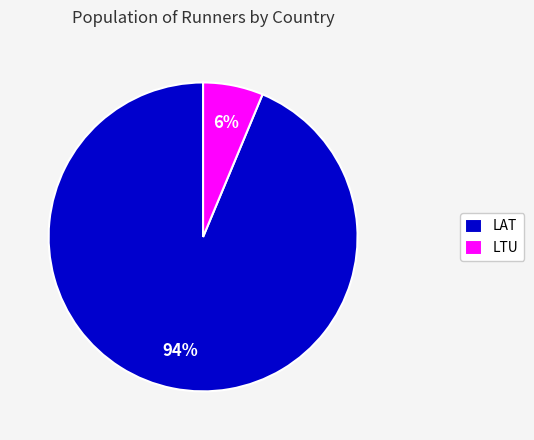

Is the sum of LTU and LAT greater than half?

Yes